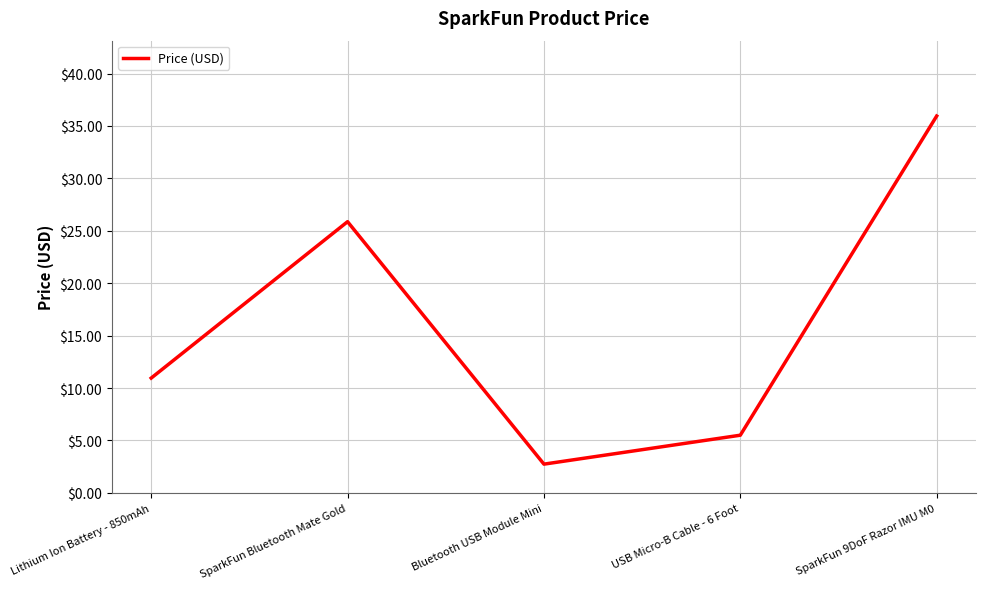

At which category does the chart reach its peak across all series?

SparkFun 9DoF Razor IMU M0